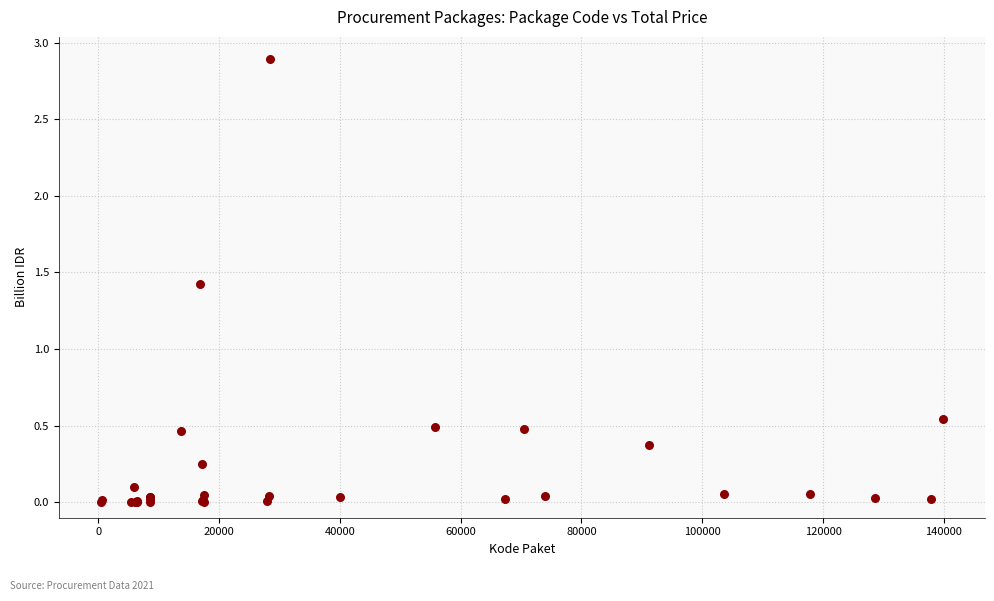

What Y value in the scatter plot is closest to 1?

1.4